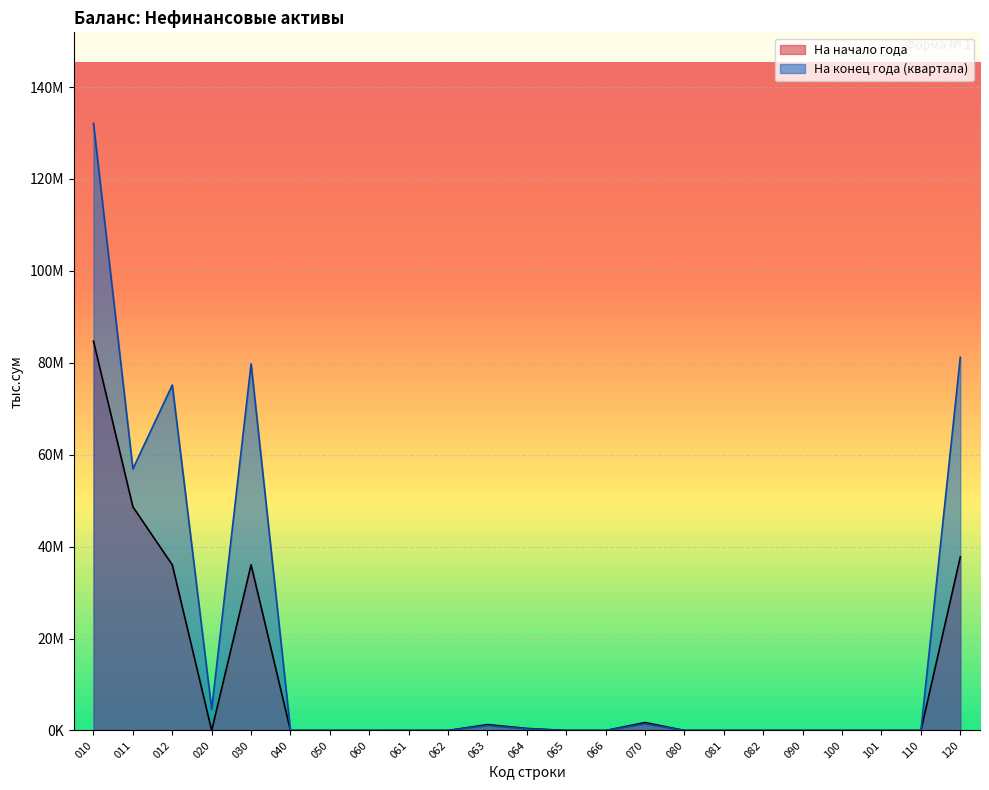

Between 061 and 090, which series saw the biggest shift?

На конец года (квартала)